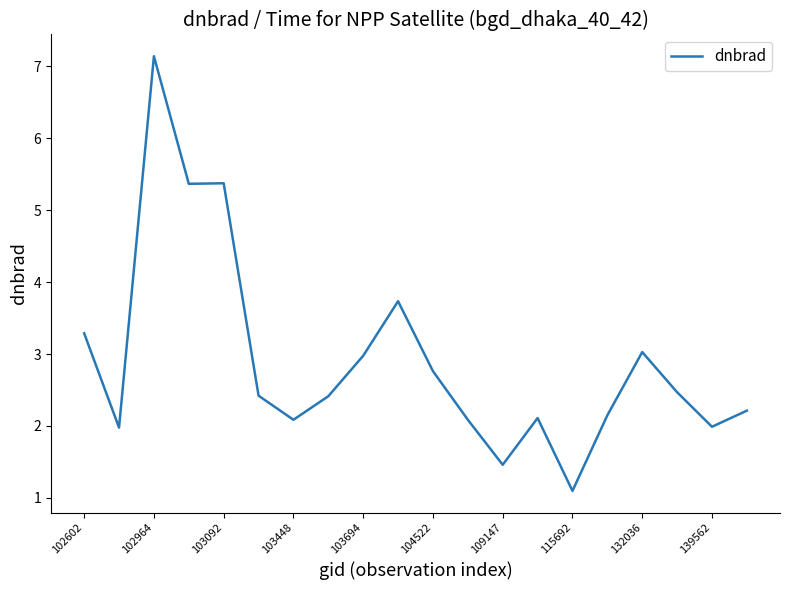

How many lines are shown in the chart?

1